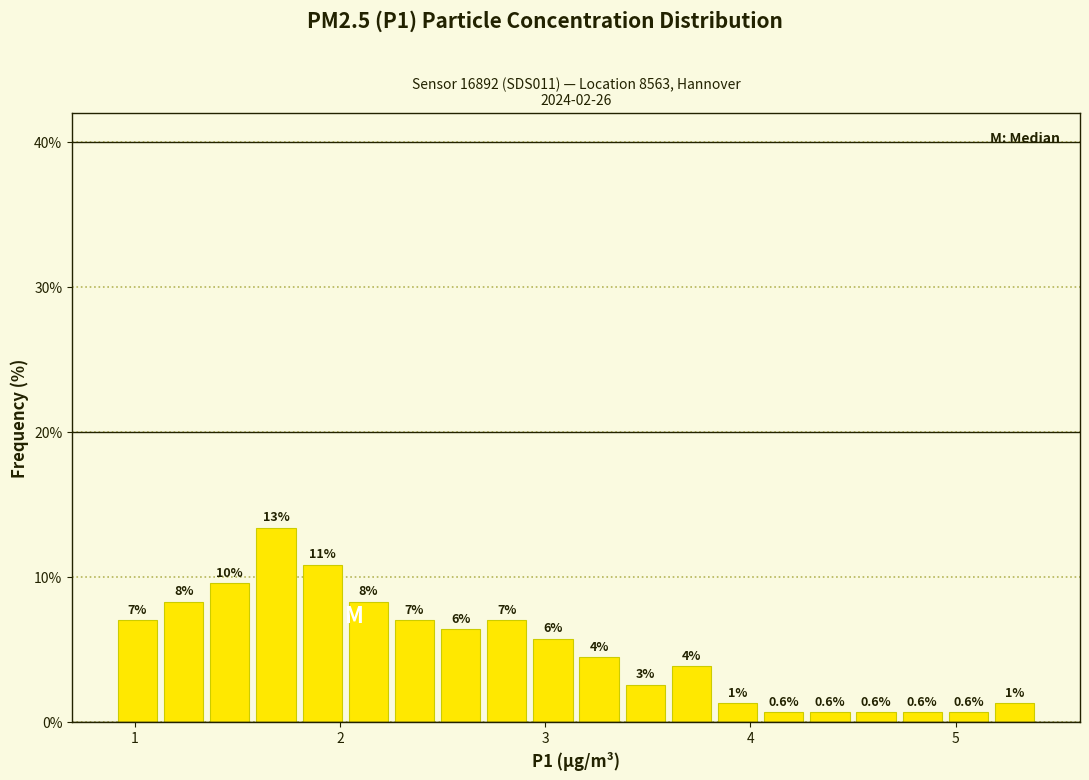

Around what value on the x-axis is the tallest bar? Give the approximate position of its centre, as read against the axis.

1.7